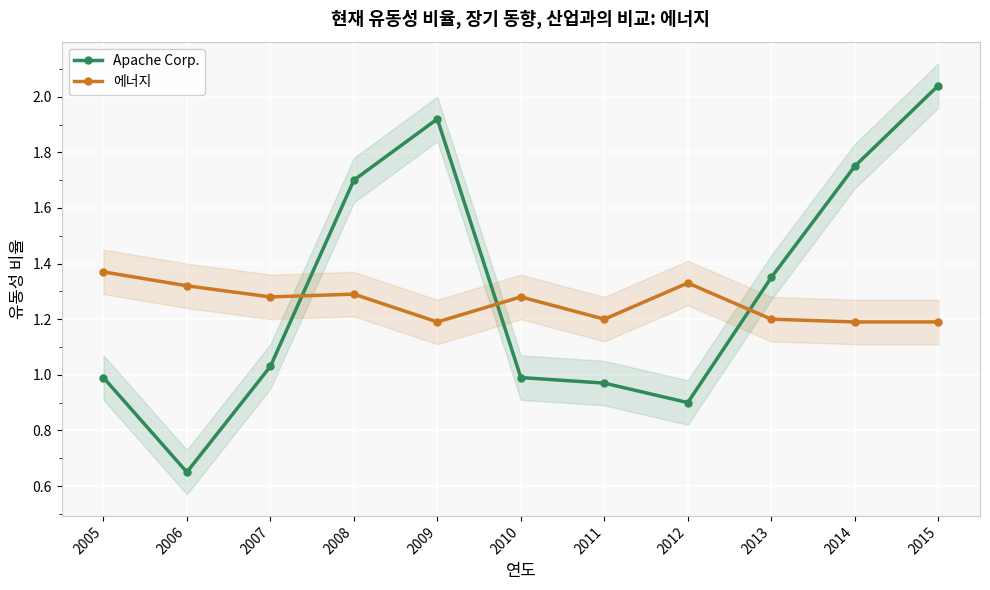

True or false: Apache Corp. and 에너지 cross at least once.

True